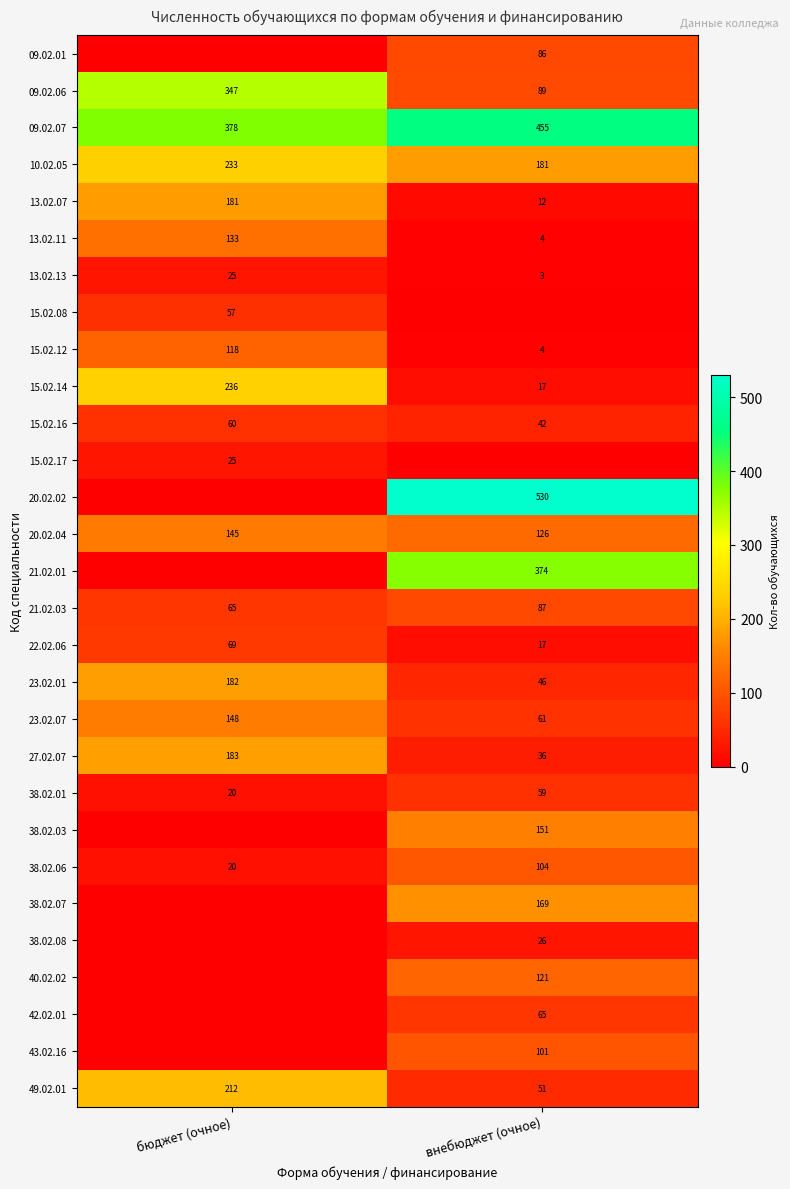

Is the value of 09.02.07 at внебюджет (очное) greater than the value of 10.02.05 at внебюджет (очное)?

Yes